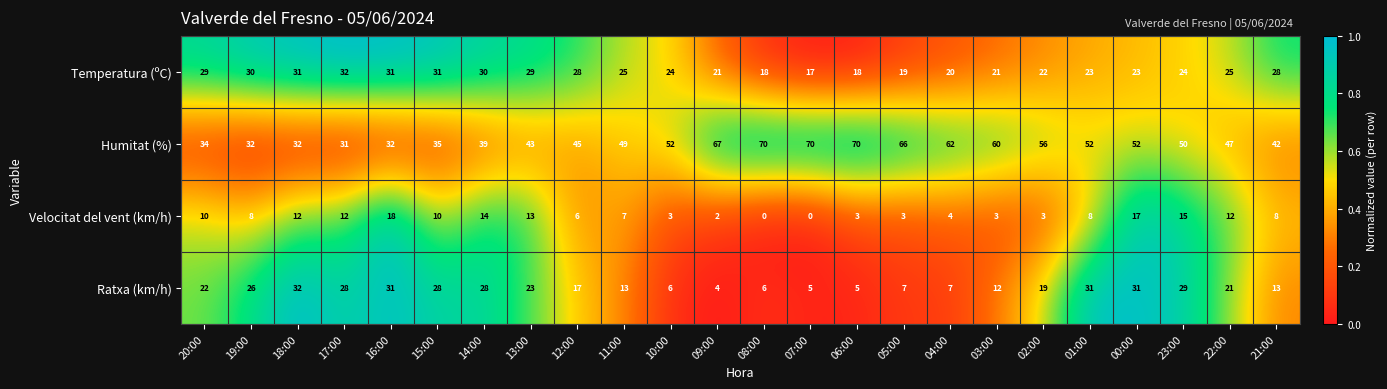

Where is Humitat (%) nearest to the value 50?

23:00